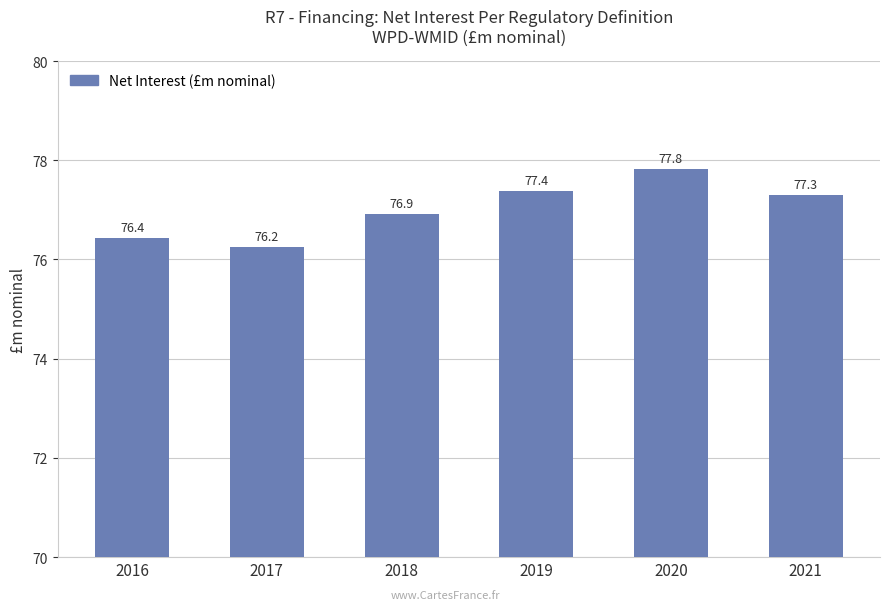

What is the difference between the maximum and minimum values?

1.6